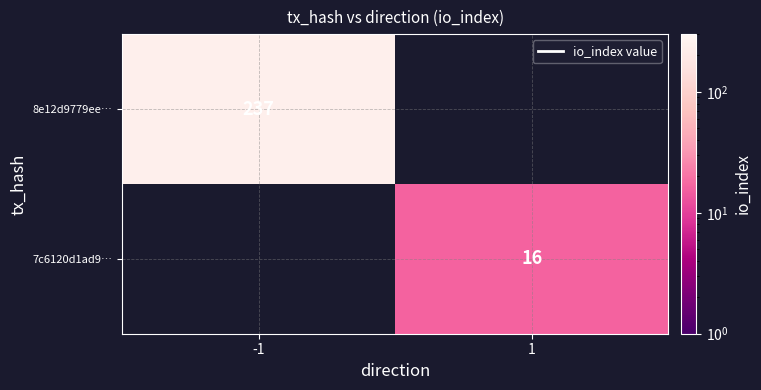

True or false: 7c6120d1ad9… has a value of 4 at 1.

False